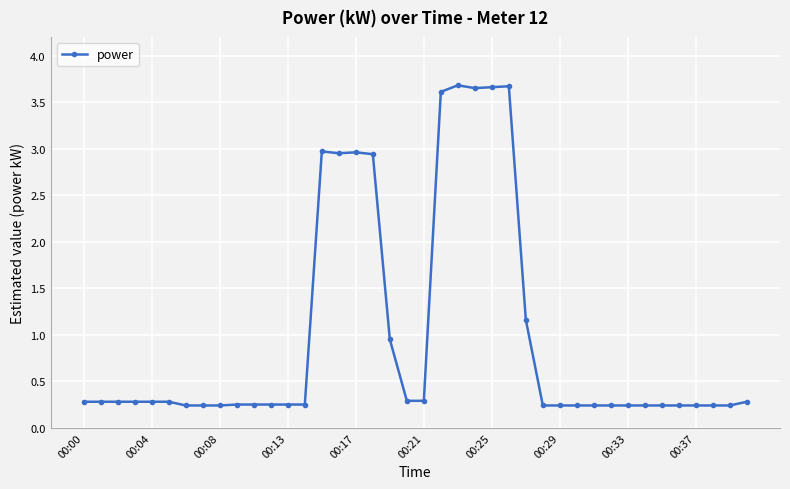

What is the maximum value shown in the chart?

3.7